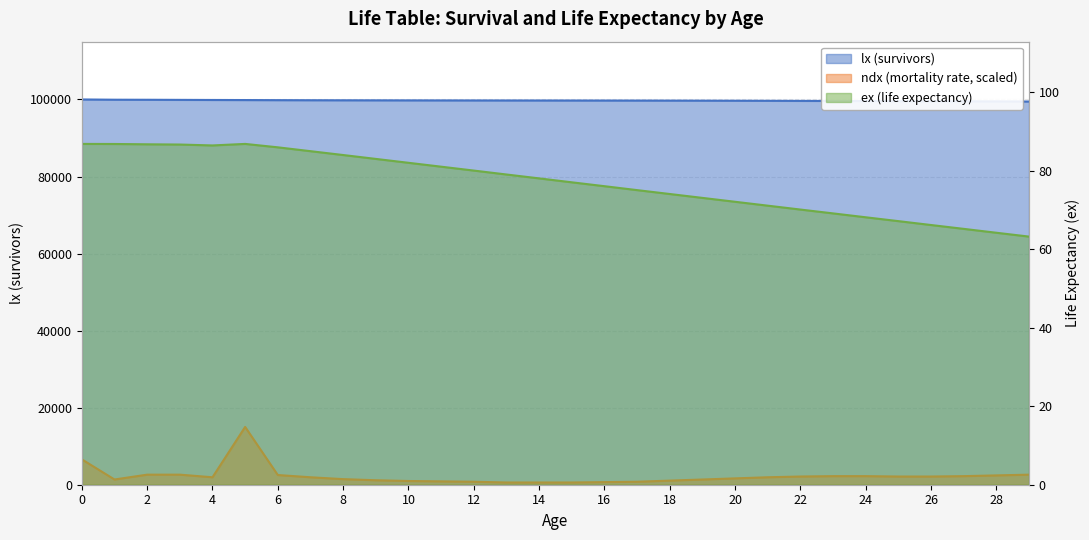

At 11, list the series in order from largest to smallest.

lx, ndx, ex